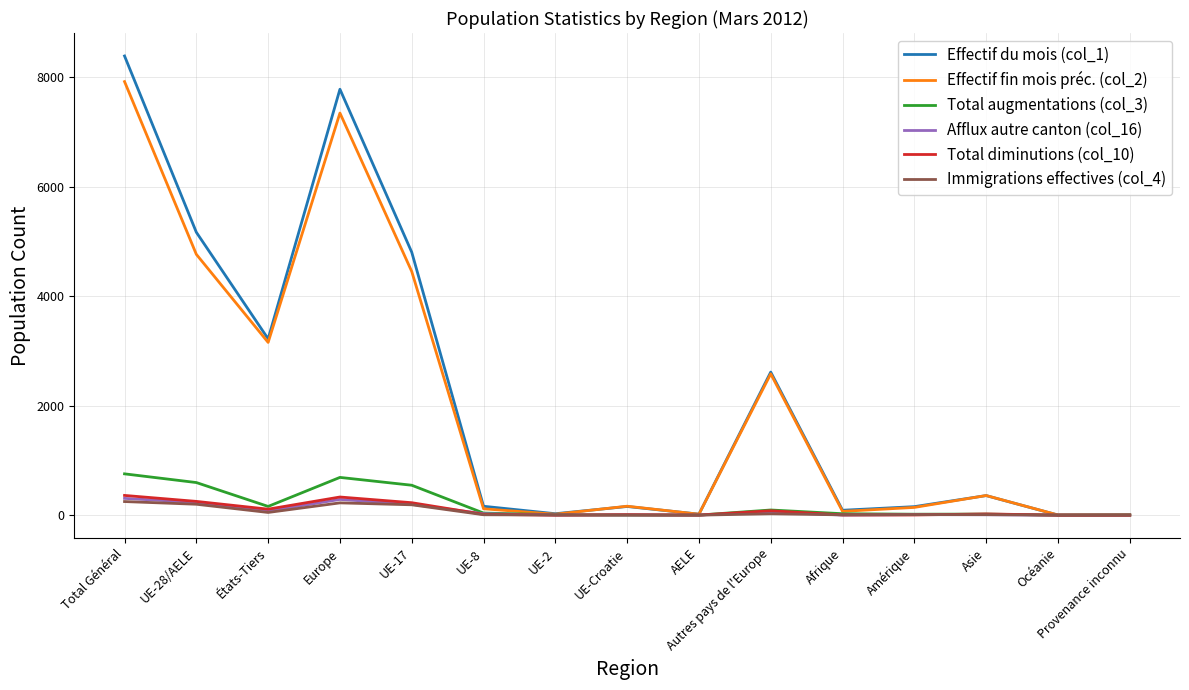

At which label does Effectif du mois (col_1) reach its peak?

Total Général